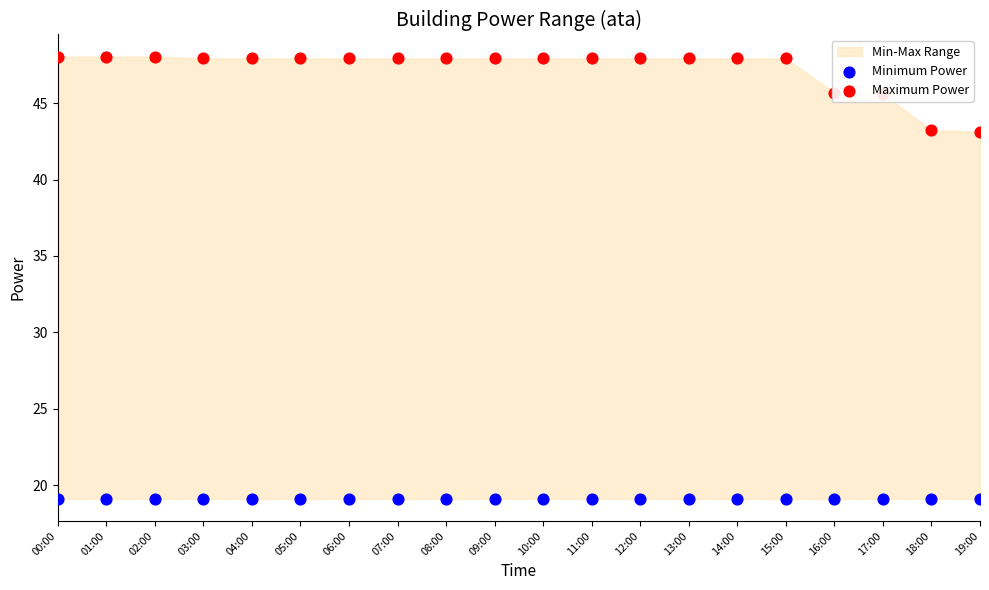

What is the total value across all series at 12:00?

67.0